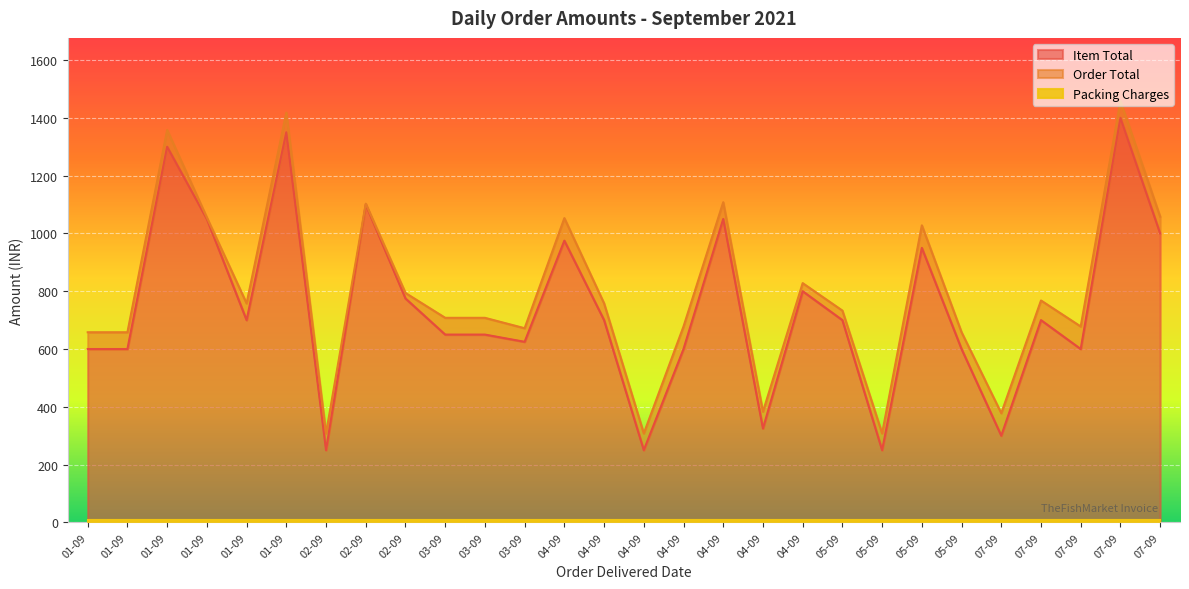

What is the label of the 23rd point from the right?

01-09